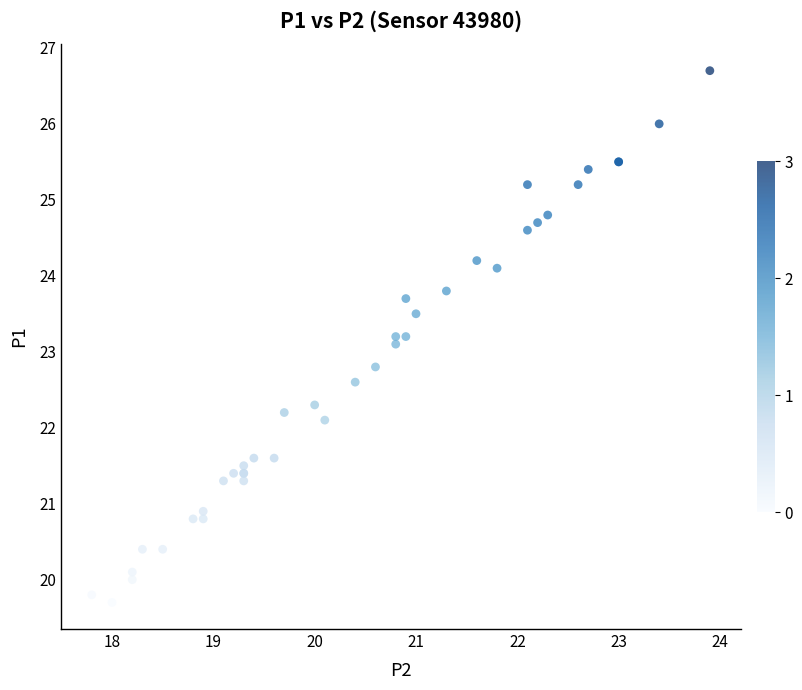

What Y value in the scatter plot is closest to 23?

23.1